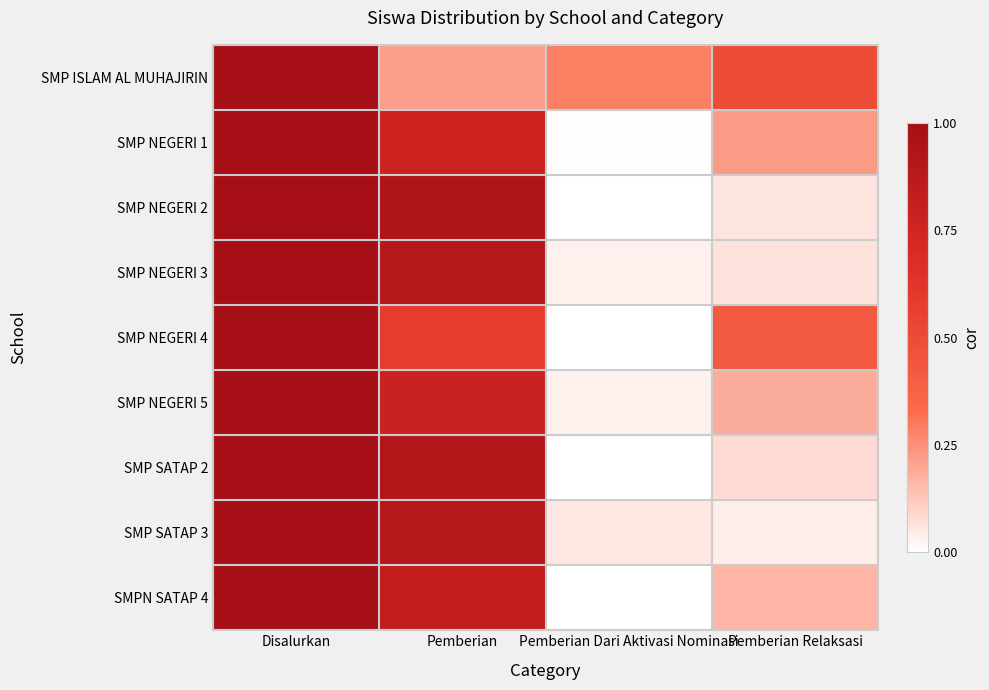

At which category does the chart reach its minimum across all series?

Pemberian Dari Aktivasi Nominasi